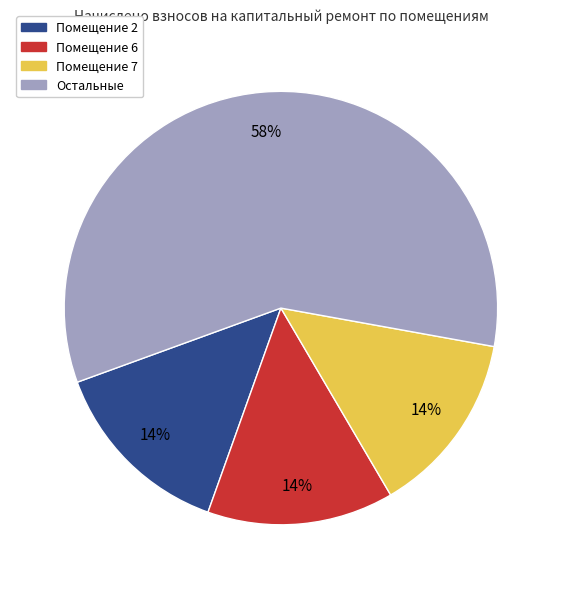

To the nearest percent, what is the average slice percentage?

25%